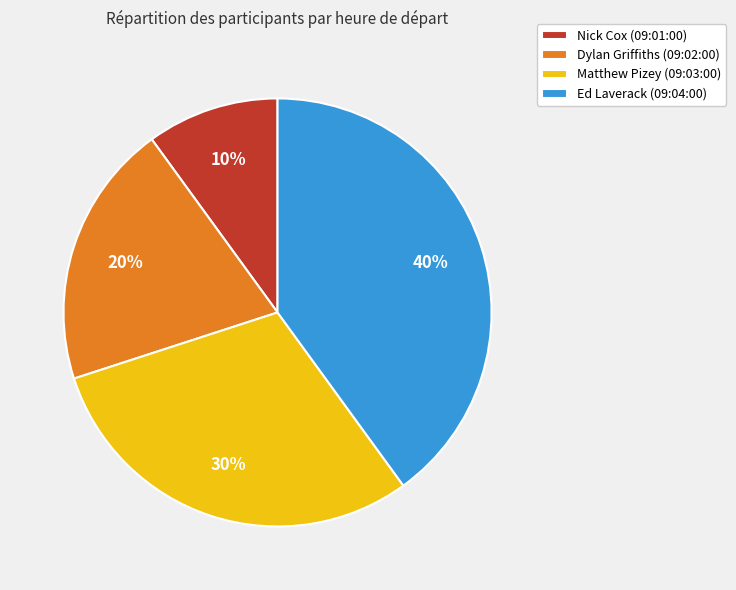

Does Dylan Griffiths (09:02:00) account for over 50% of the chart?

No